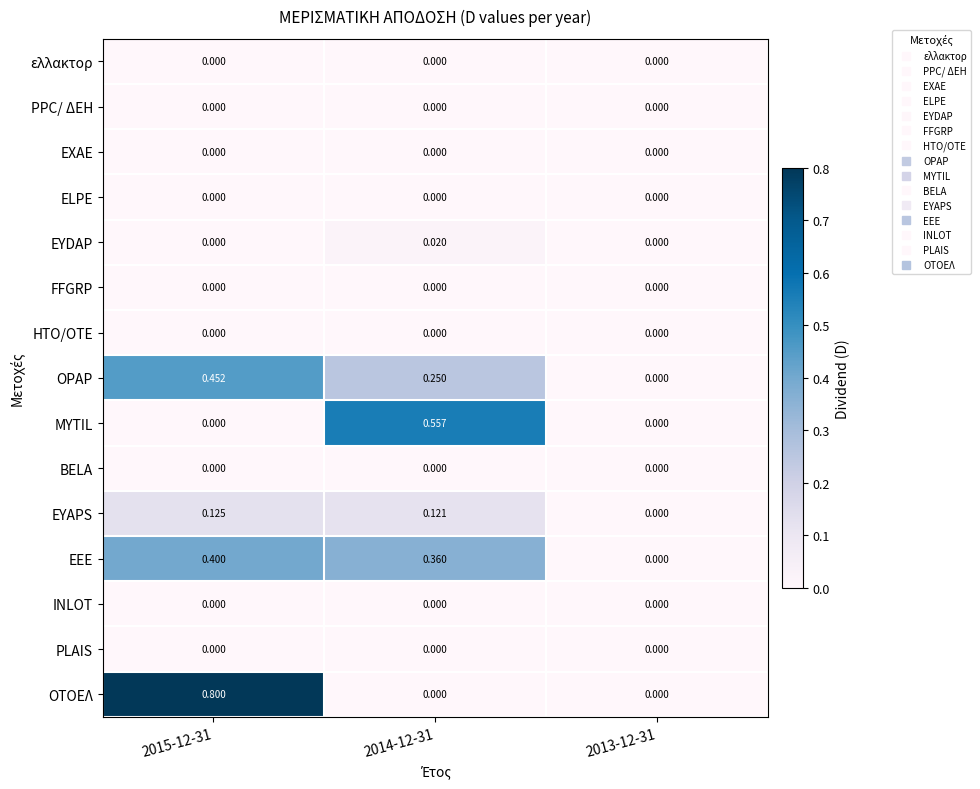

Is the value of EEE at 2014-12-31 greater than the value of EYDAP at 2013-12-31?

Yes